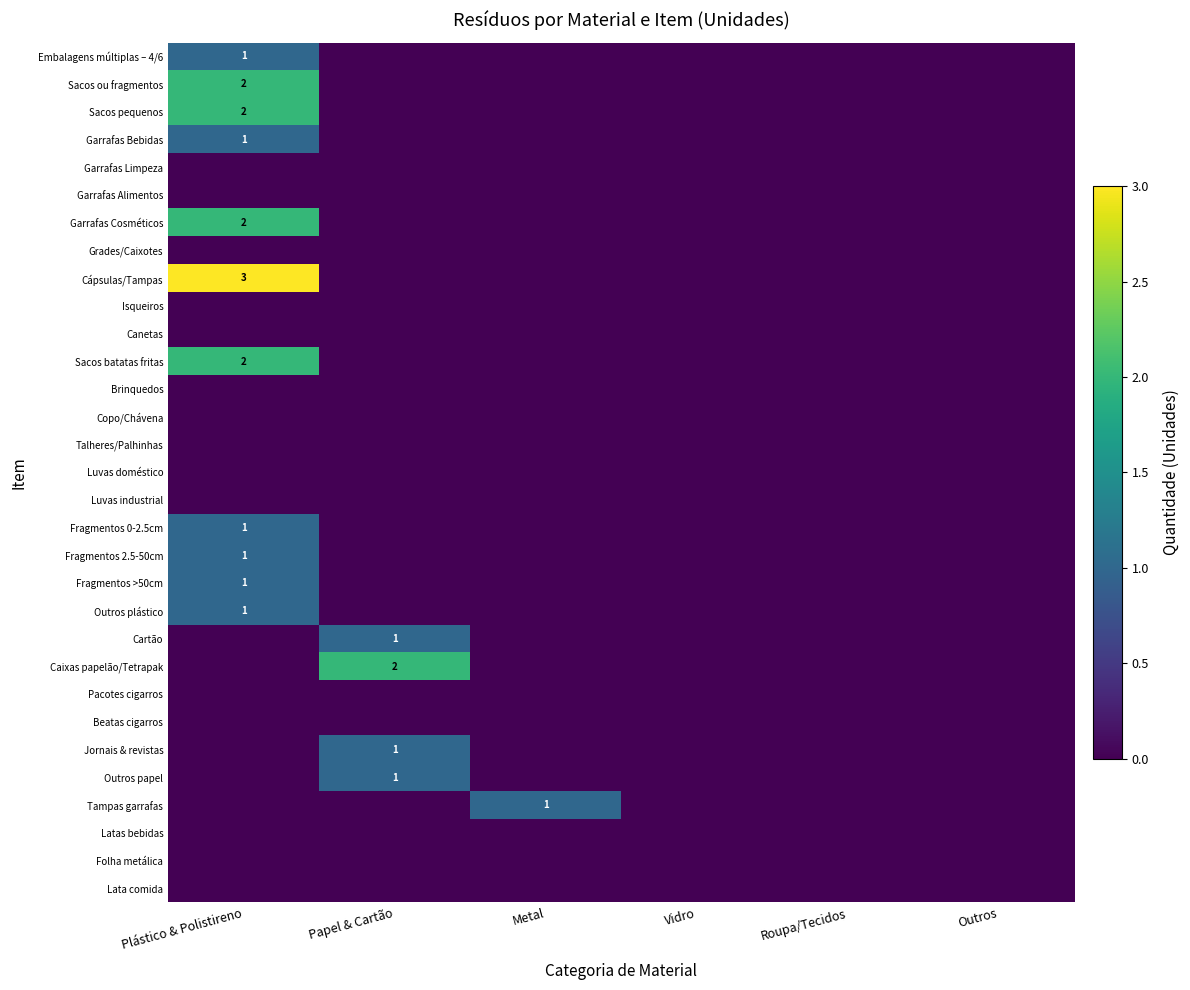

What is the spread (max minus min) of values at Metal?

1